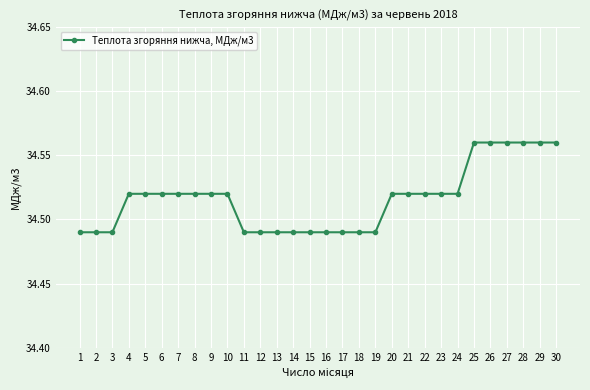

What is the sum of all values?

1035.5